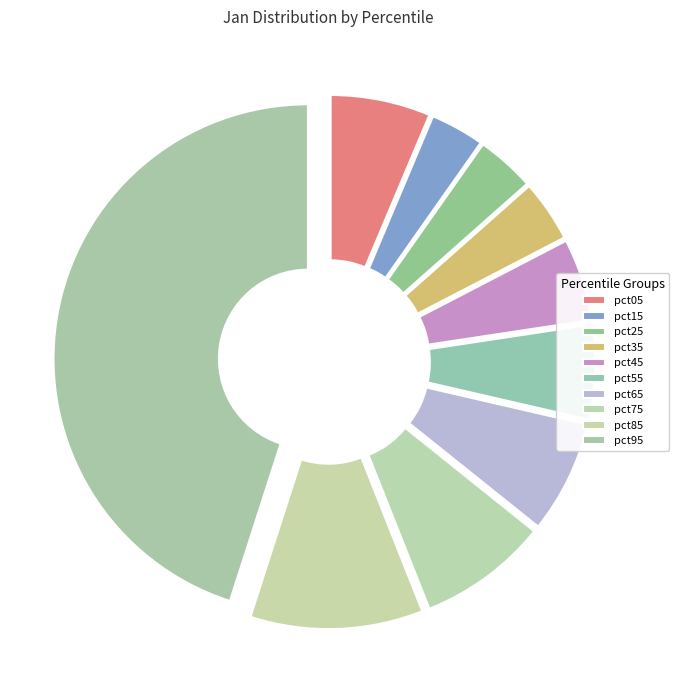

What is the smallest slice in the pie chart?

pct15